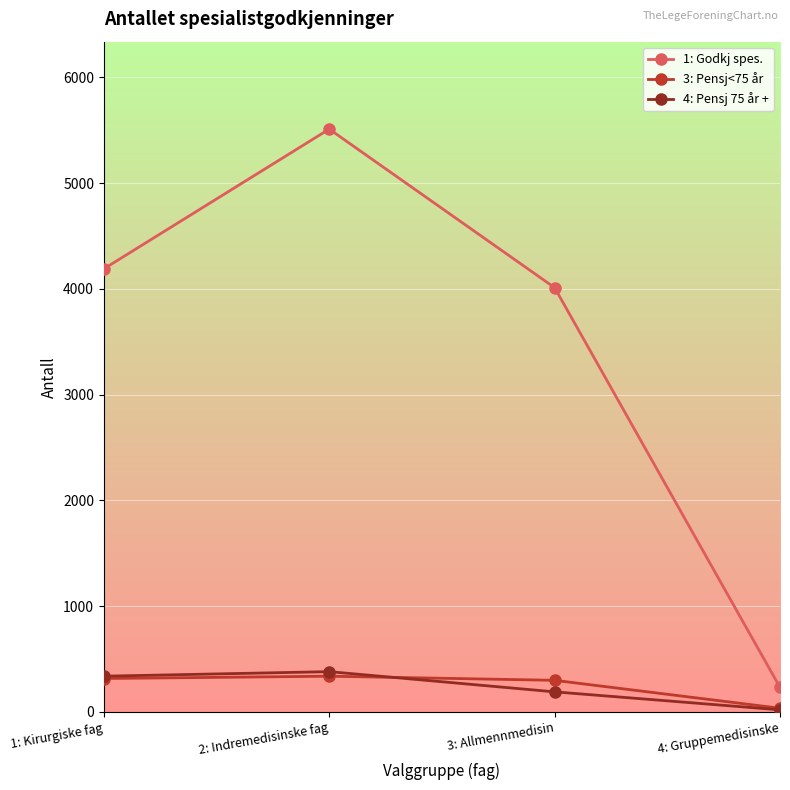

What is the difference between the maximum and second lowest values in the 4: Pensj 75 år + series?

191